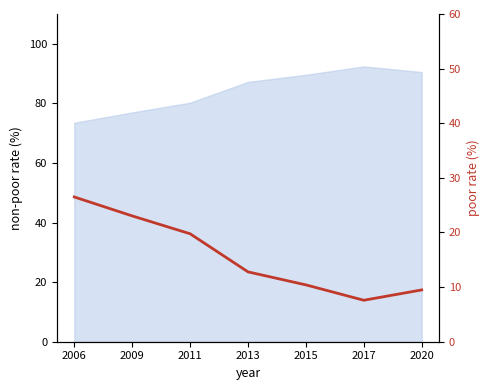

At which label does the data first exceed 12?

2006